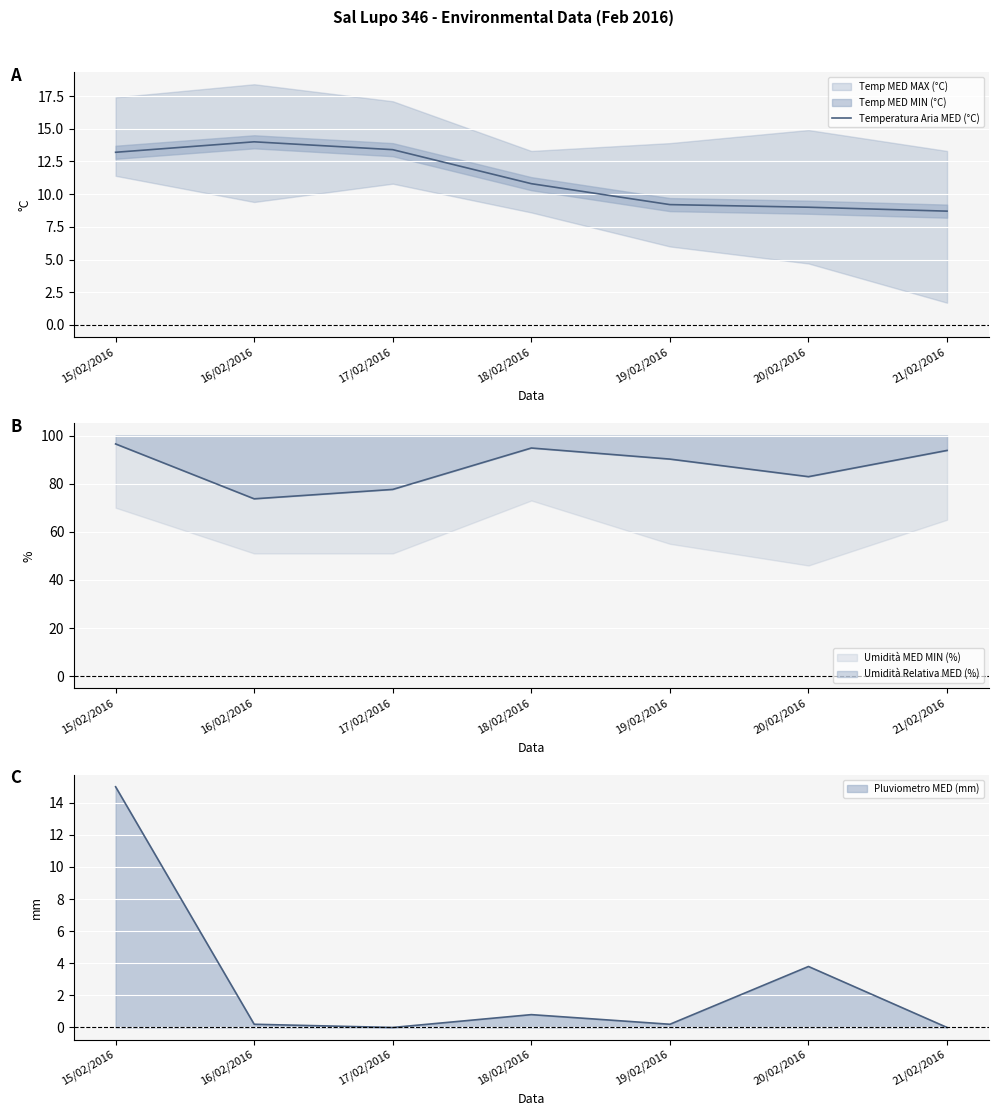

What is the average value?

11.2